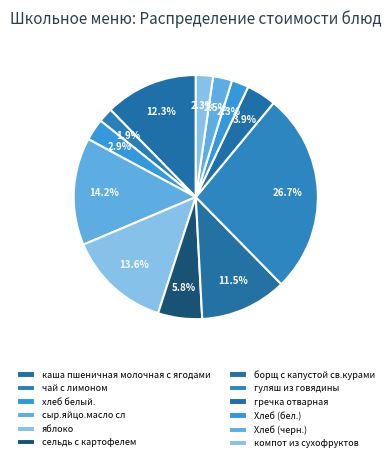

What percentage is NOT represented by сельдь с картофелем?

94.2%